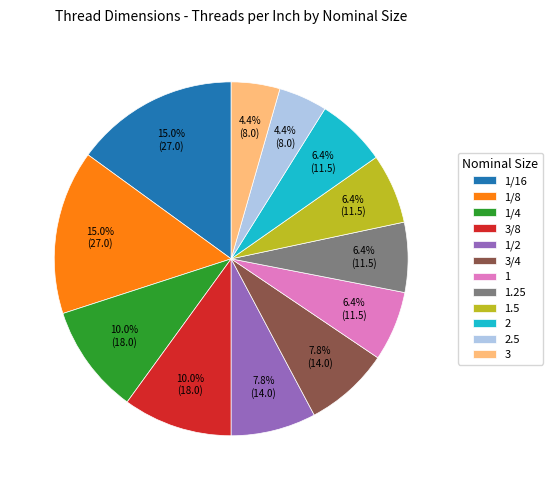

Does 1.25 represent more than half of the total?

No